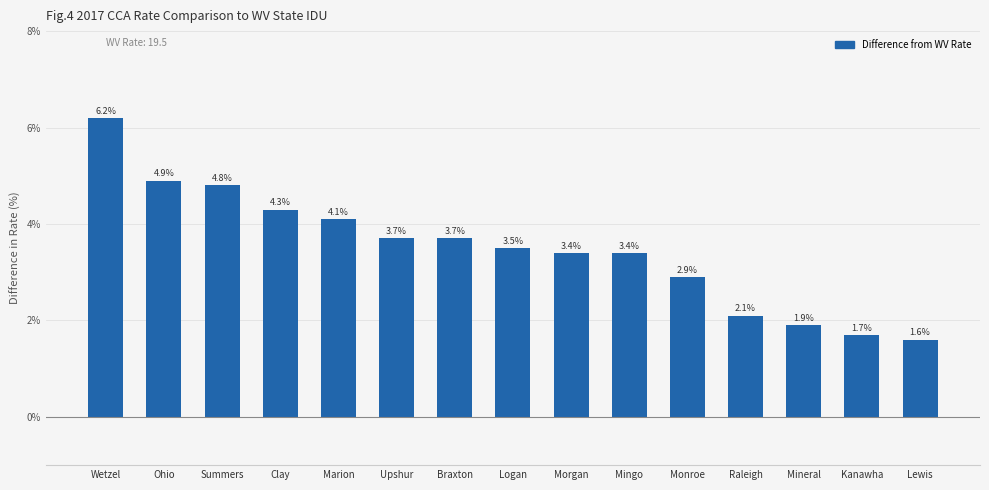

How many data points are less than 3?

5